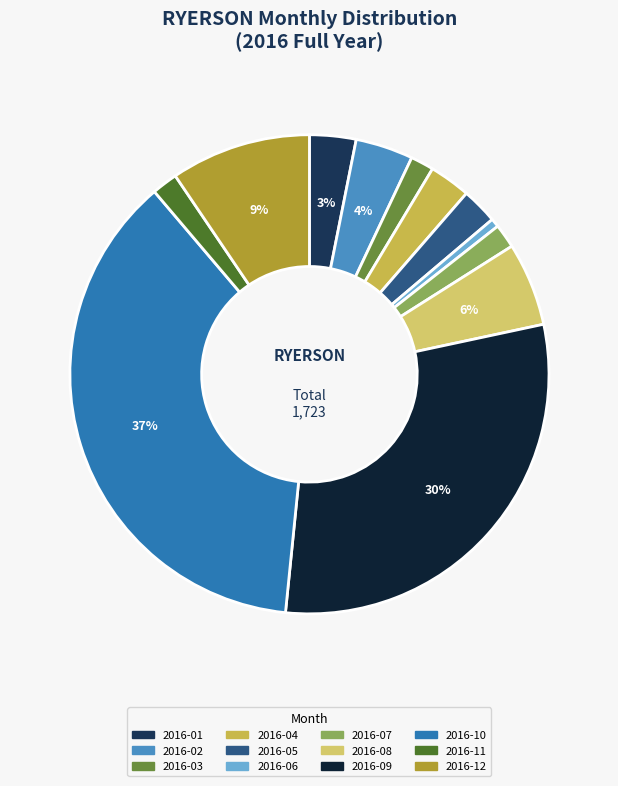

Approximately how many times larger is the value at 2016-04 compared to 2016-03?

1.8